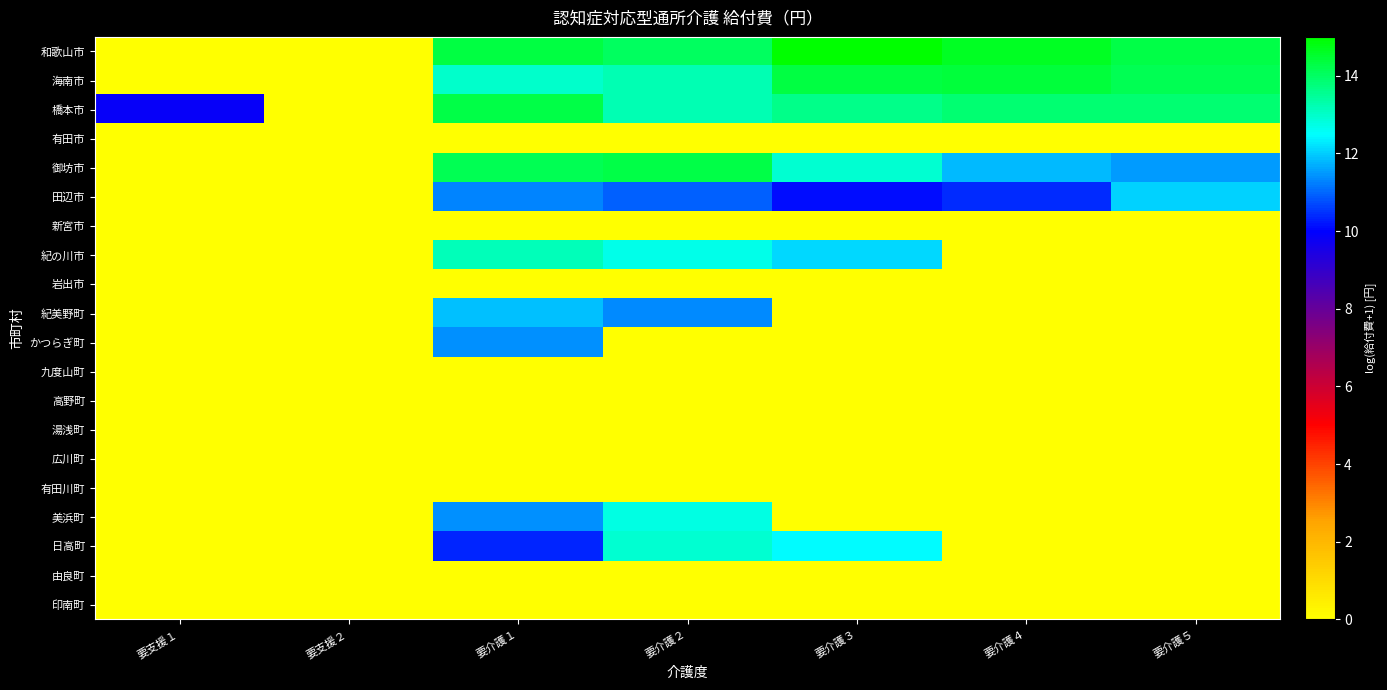

Which series has the widest spread of values?

和歌山市